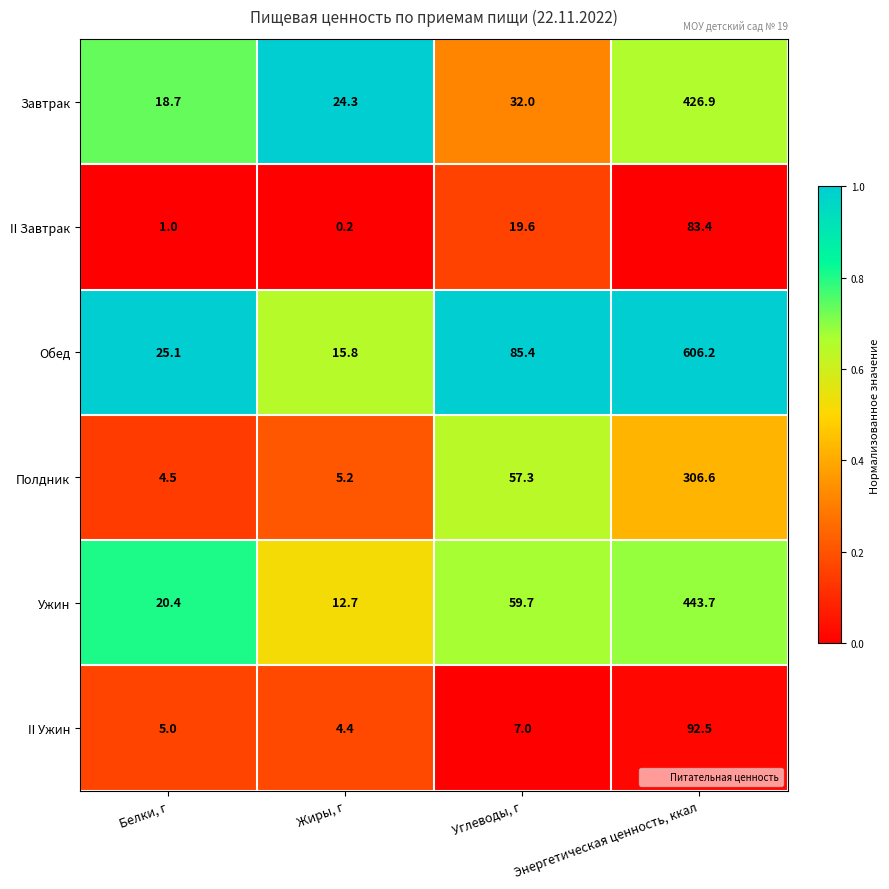

The value of II Ужин at Углеводы, г is 7.0. True or false?

True